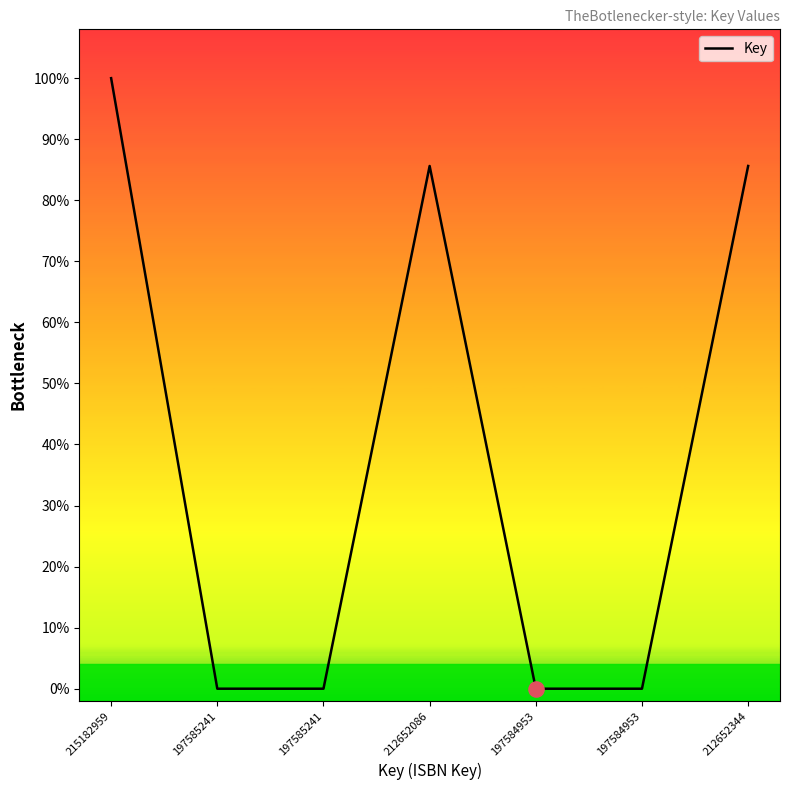

How many lines are shown in the chart?

1